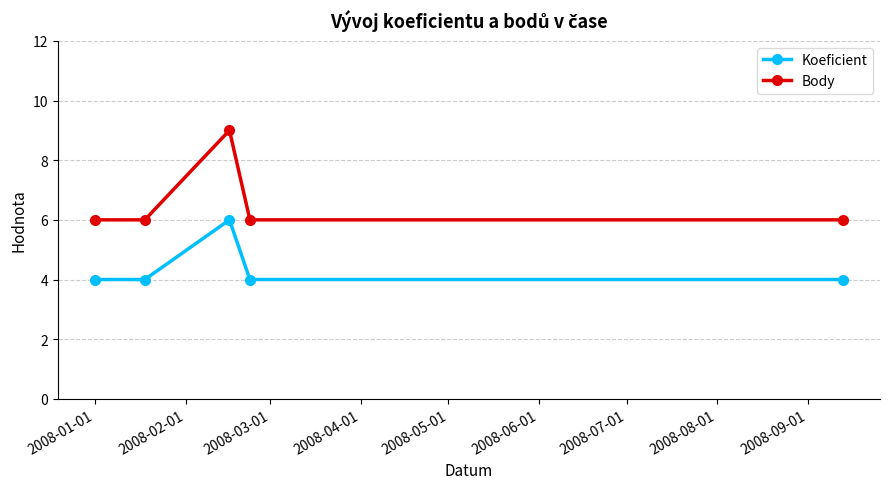

True or false: Koeficient and Body cross at least once.

False